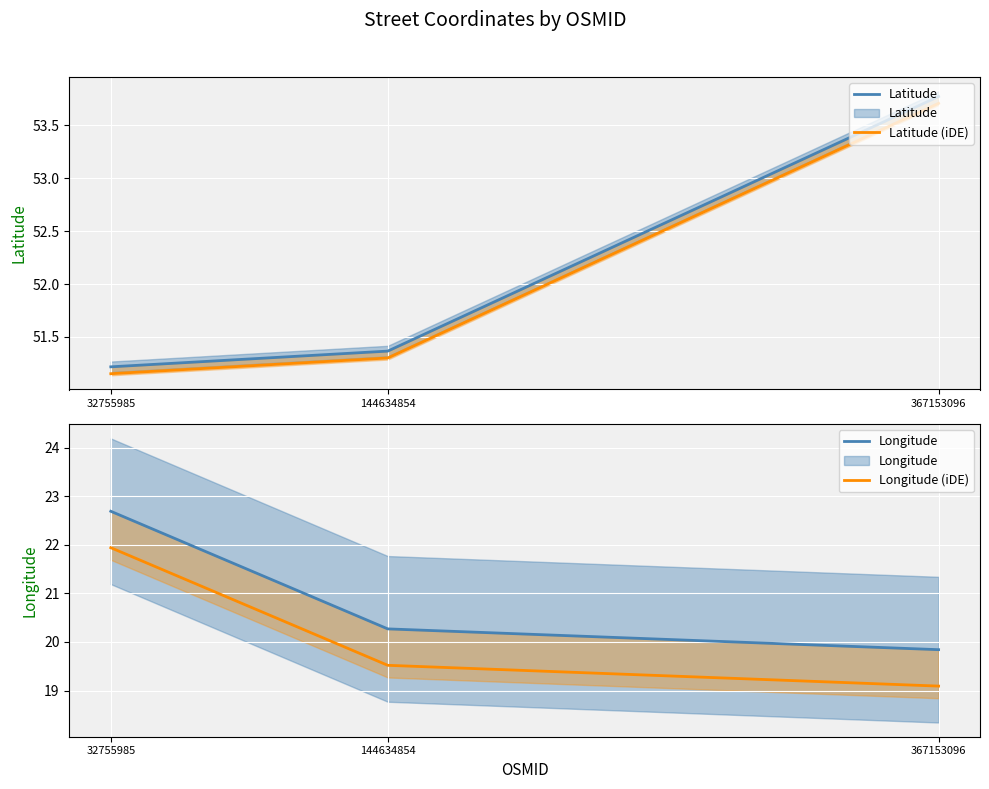

The Longitude series shows 5.0 at 144634854. True or false?

False